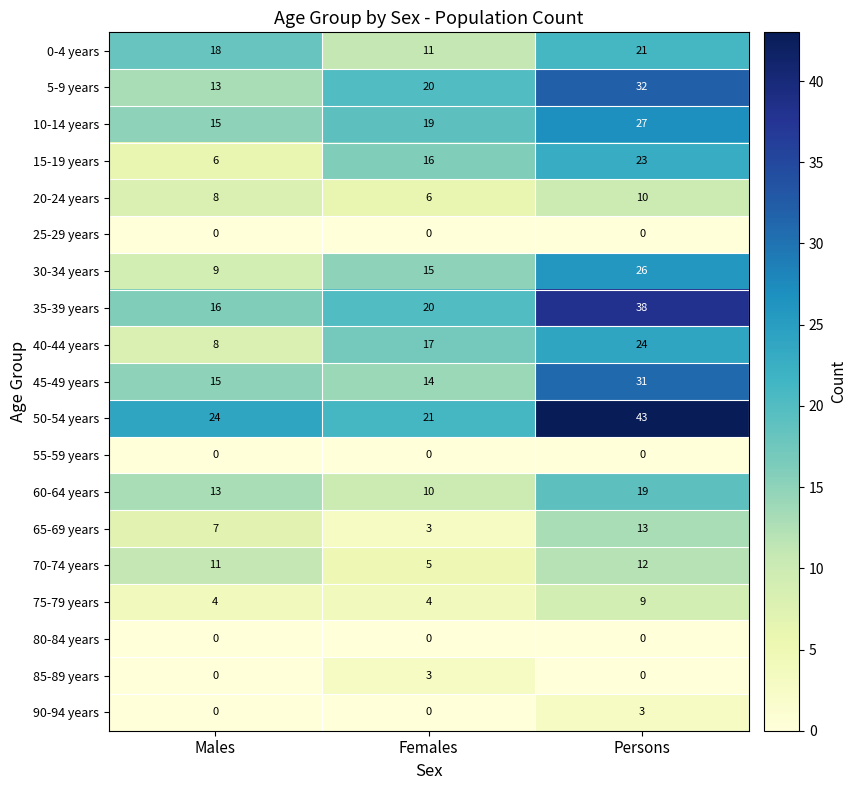

At which label does 70-74 years reach its minimum?

Females